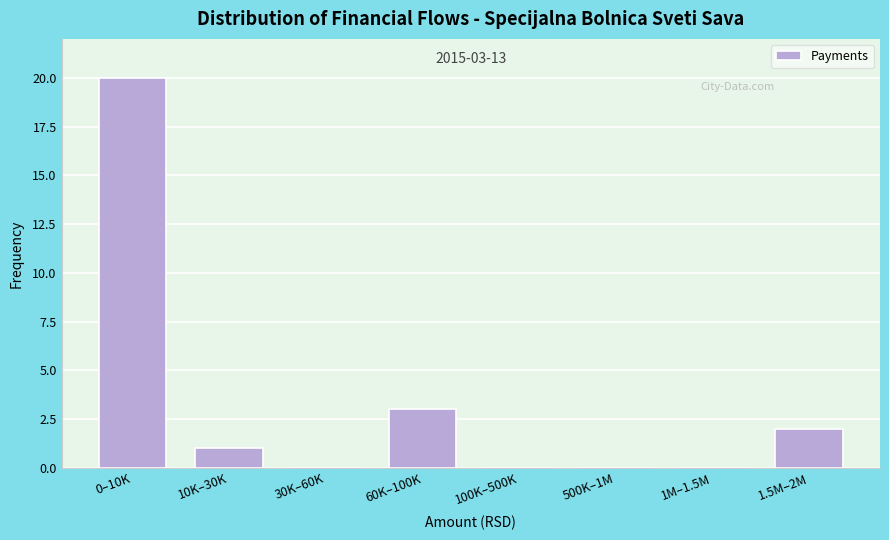

Reading right to left, extract all data points from this chart.

1.5M–2M=2	1M–1.5M=0	500K–1M=0	100K–500K=0	60K–100K=3	30K–60K=0	10K–30K=1	0–10K=20